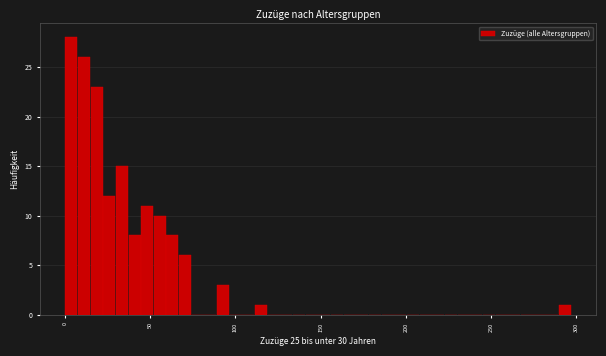

Around what value on the x-axis is the tallest bar? Give the approximate position of its centre, as read against the axis.

5